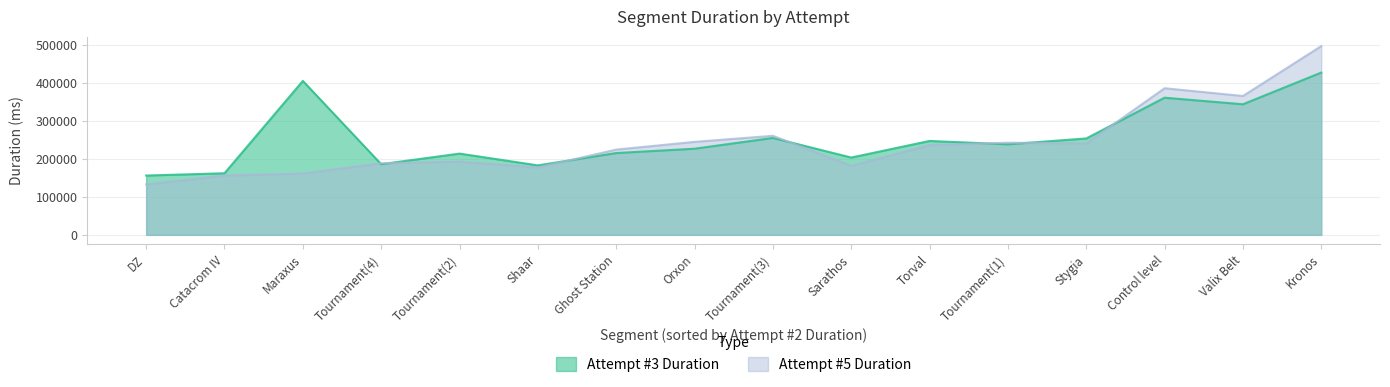

Does the chart display data point markers on the line(s)?

No